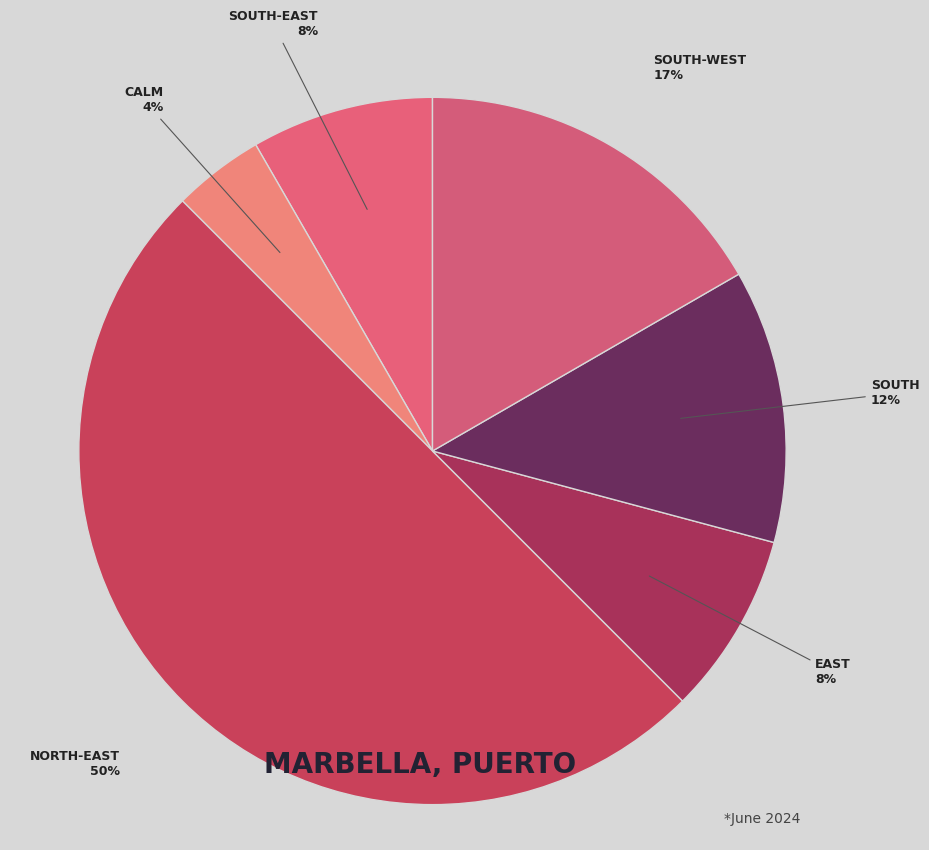

What is the largest slice in the pie chart?

North-east